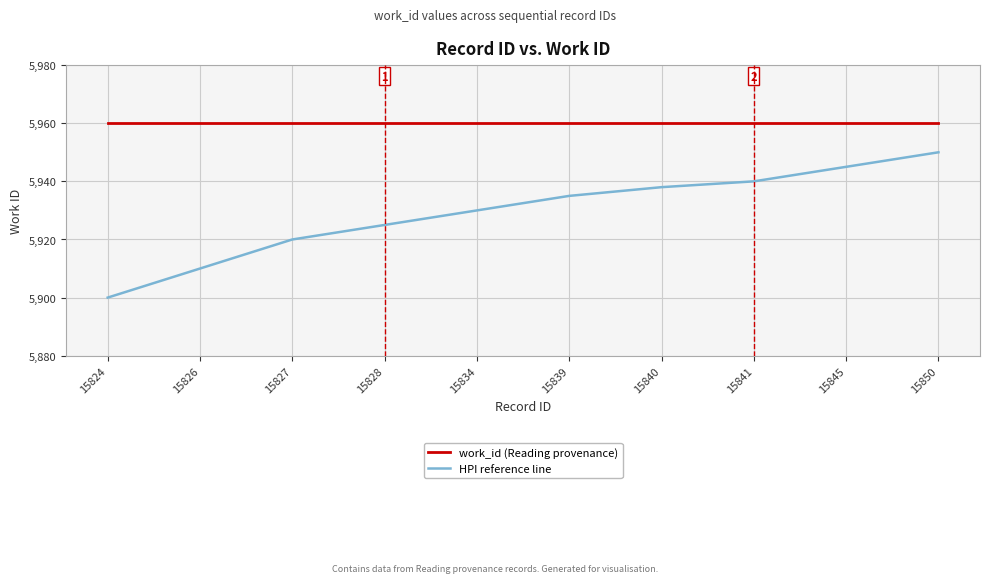

What is the greatest value displayed?

5960